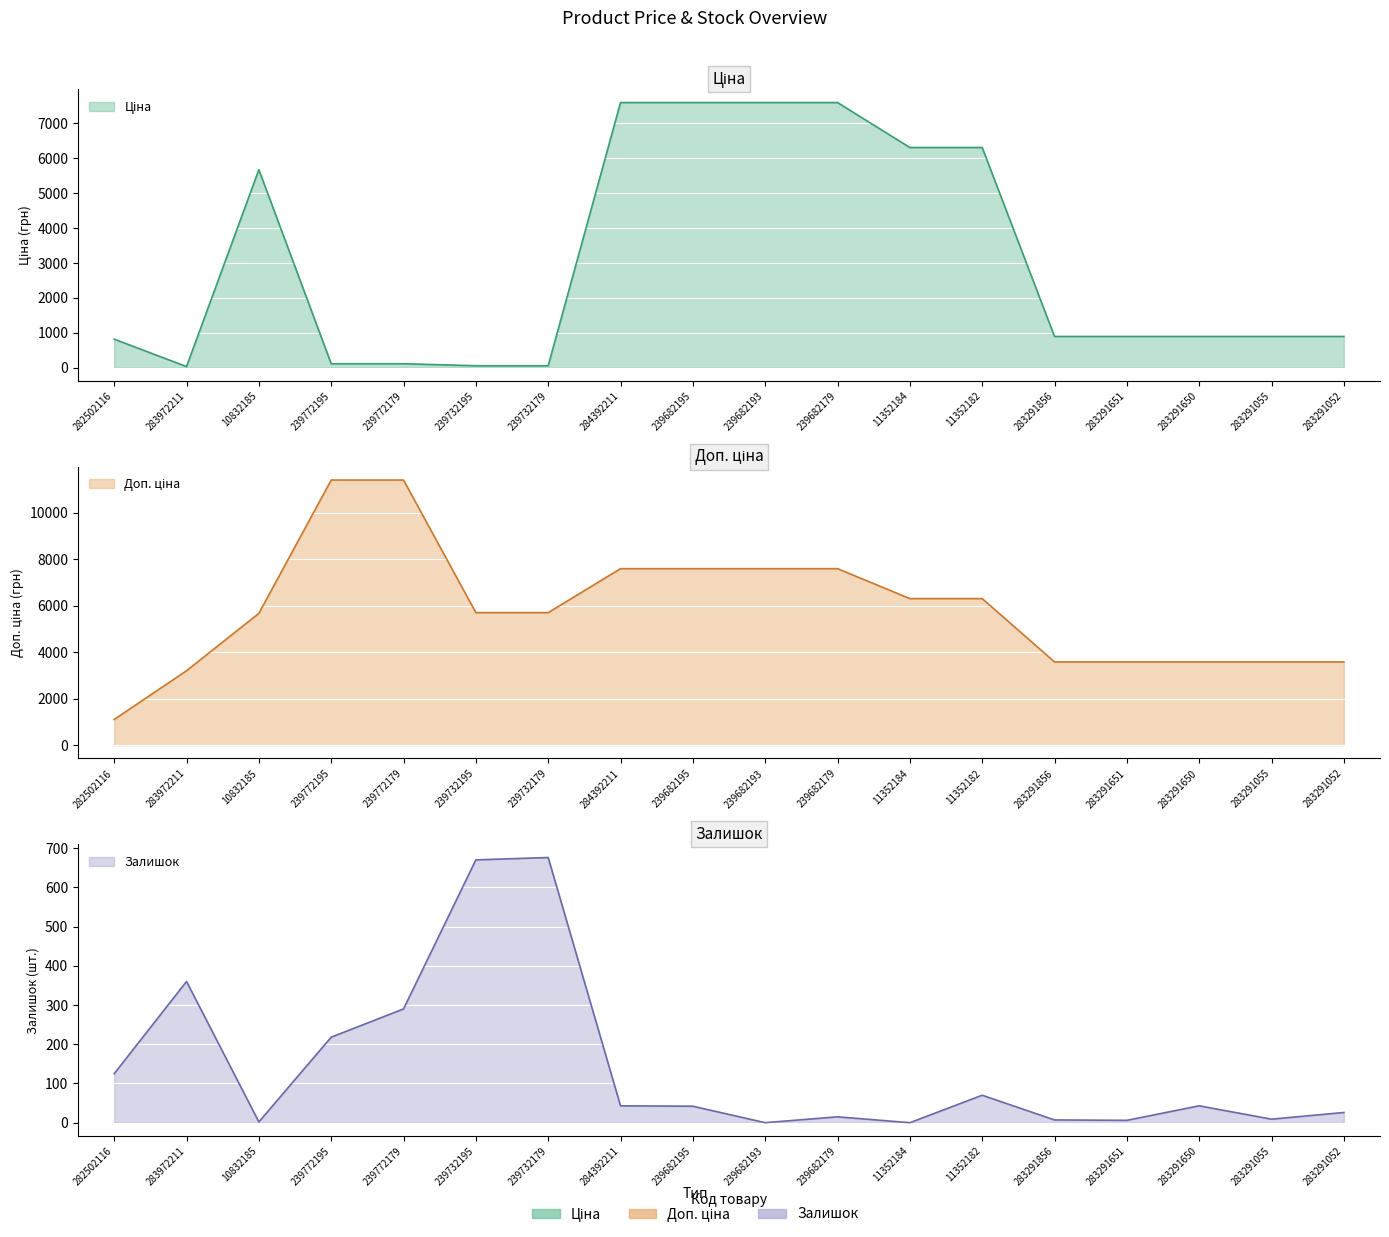

At 10832185, list the series in order from smallest to largest.

Залишок, Ціна, Доп. ціна